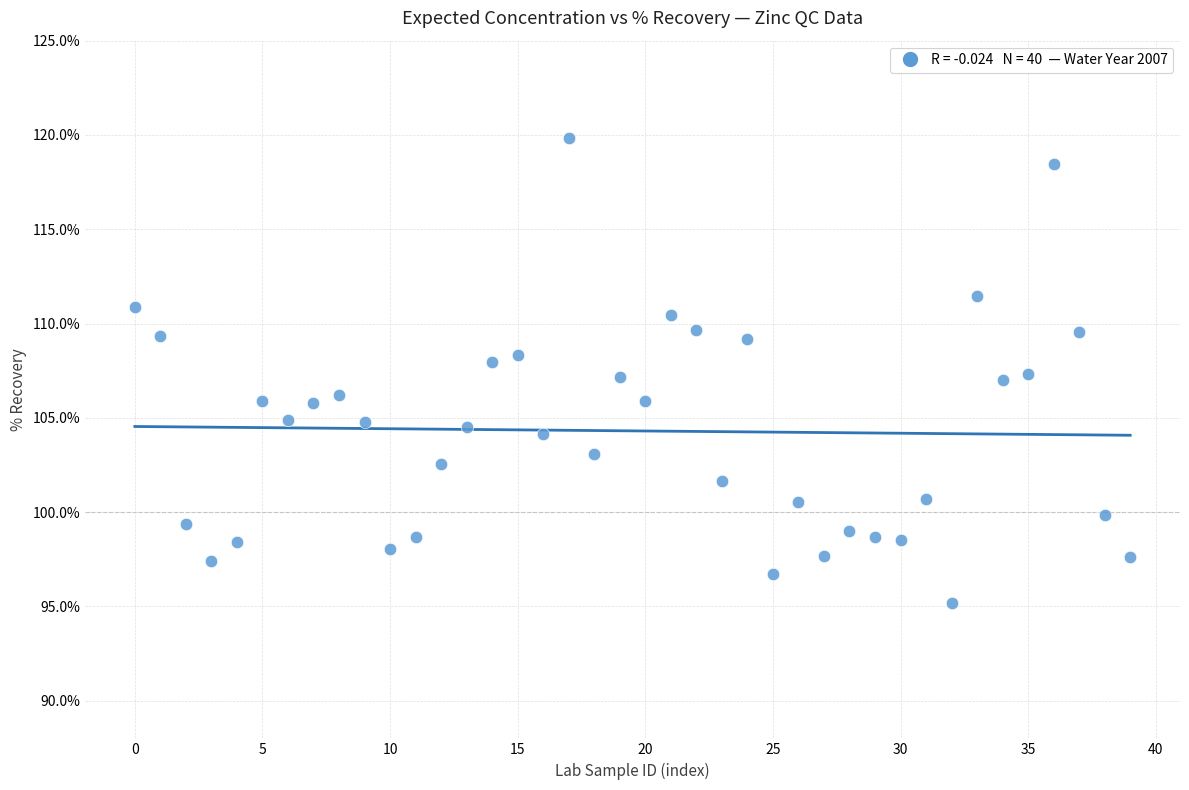

What is the range of Y values (max minus min)?

24.6